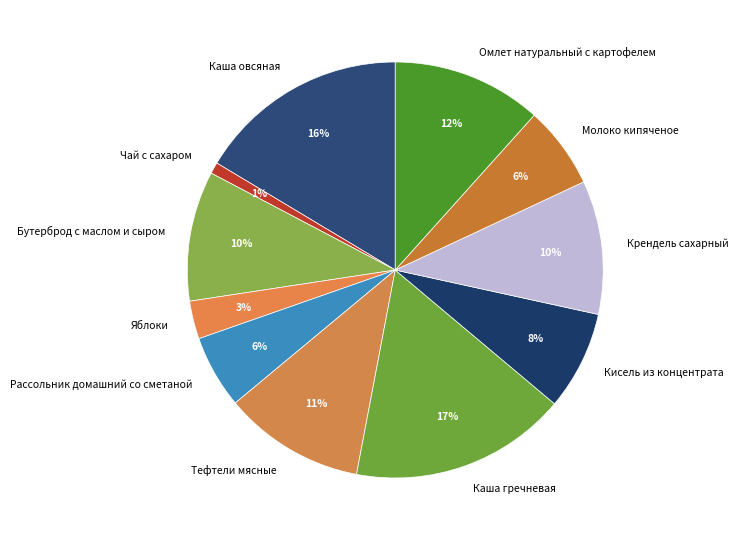

What percentage is the Бутерброд с маслом и сыром slice, to the nearest percent?

10%